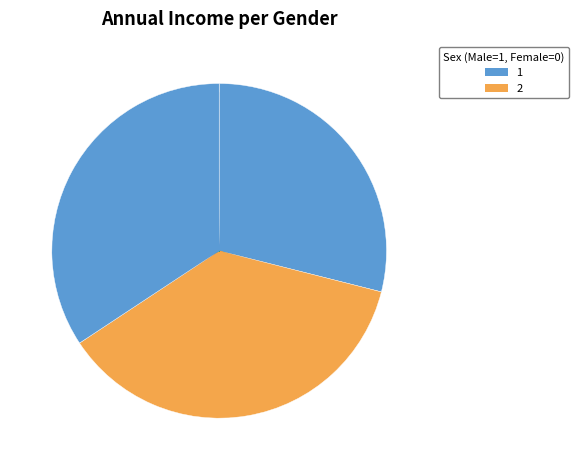

How many slices are in this pie chart?

3